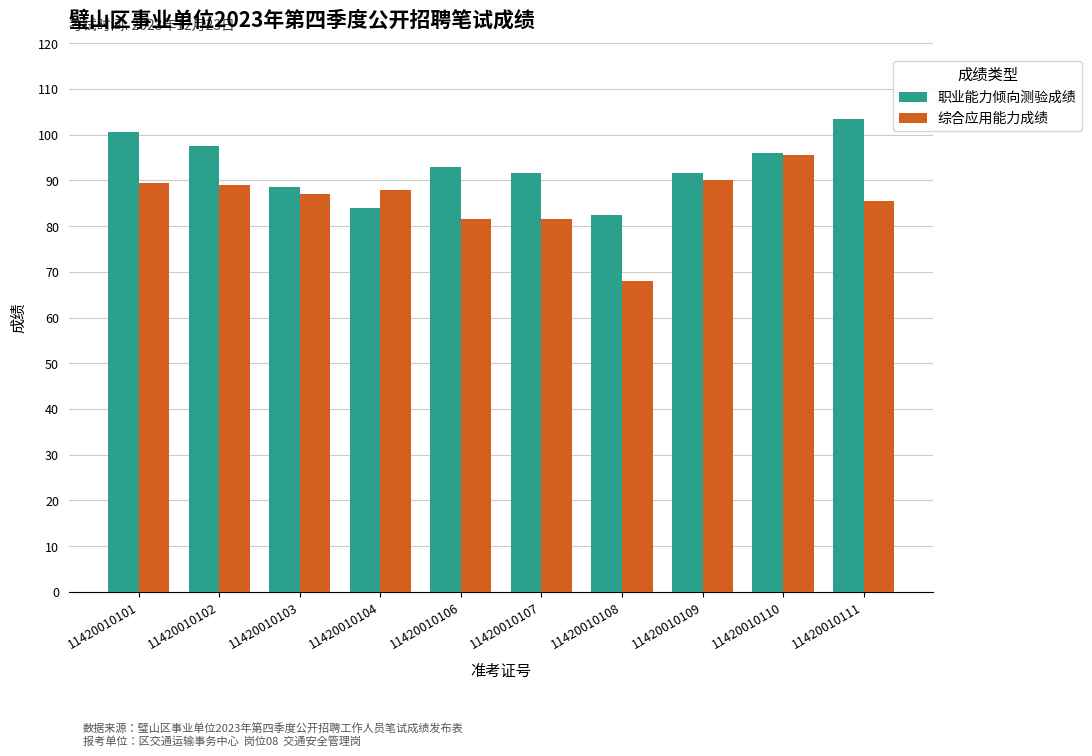

True or false: 职业能力倾向测验成绩 has a value of 119.7 at 11420010109.

False